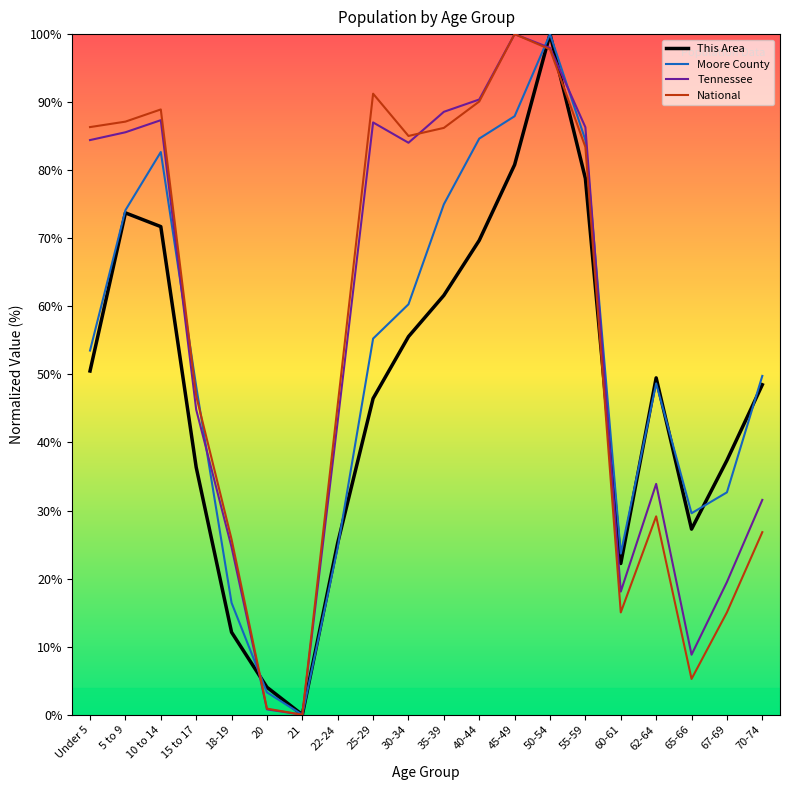

What is the greatest value displayed?

100.0